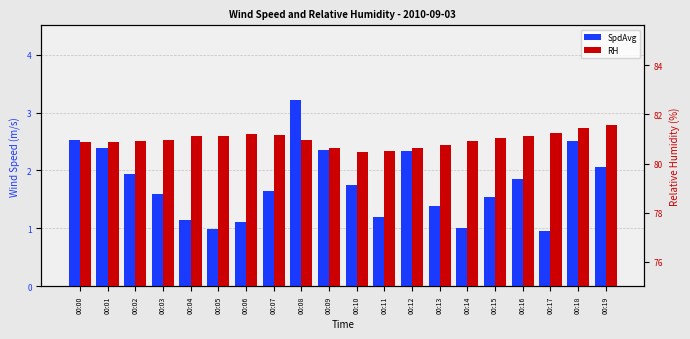

The SpdAvg series shows 1.9 at 00:16. True or false?

True